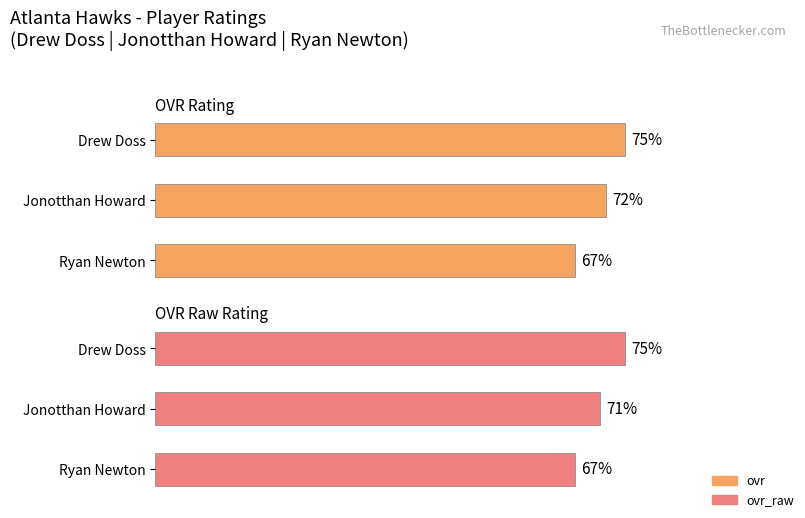

Does the chart contain stacked bars?

No